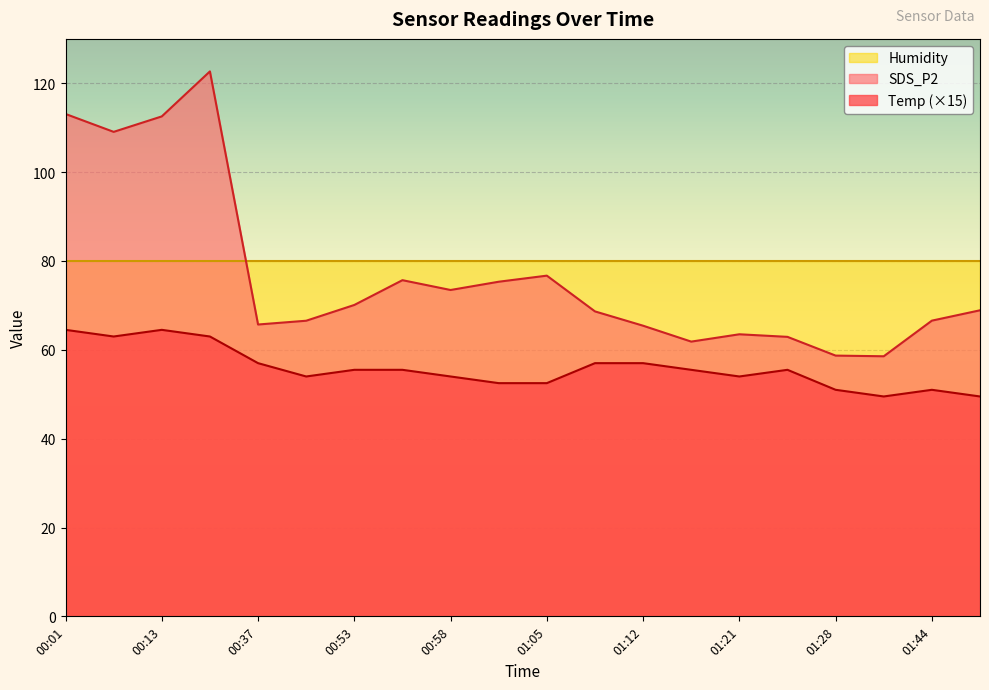

At how many categories does at least one series exceed 94?

4